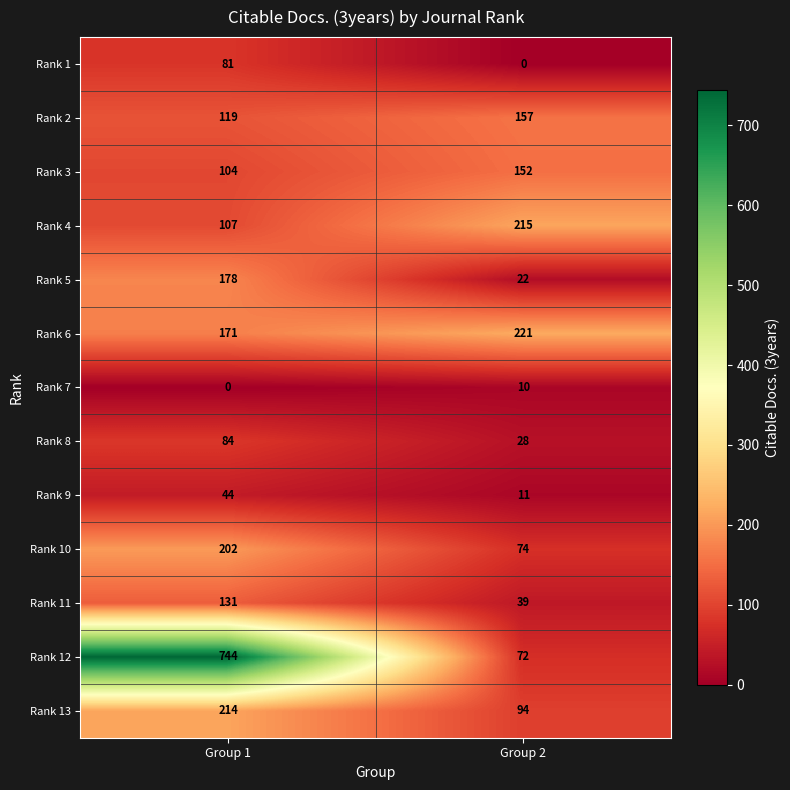

At which category is the sum across all series the highest?

Group 1